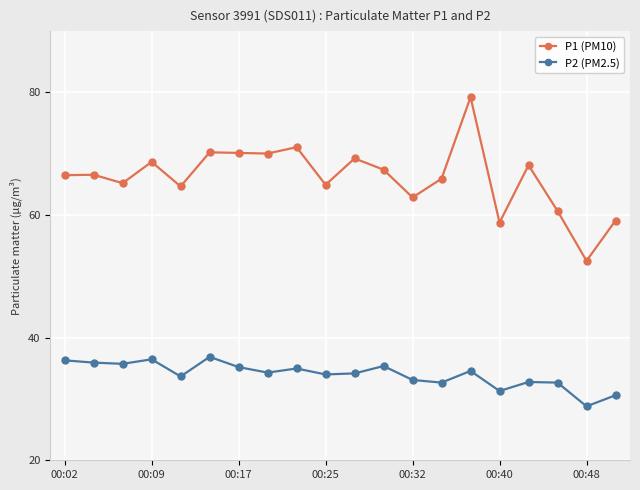

In P2 (PM2.5), how many points are lower than both neighbors (excluding endpoints)?

7